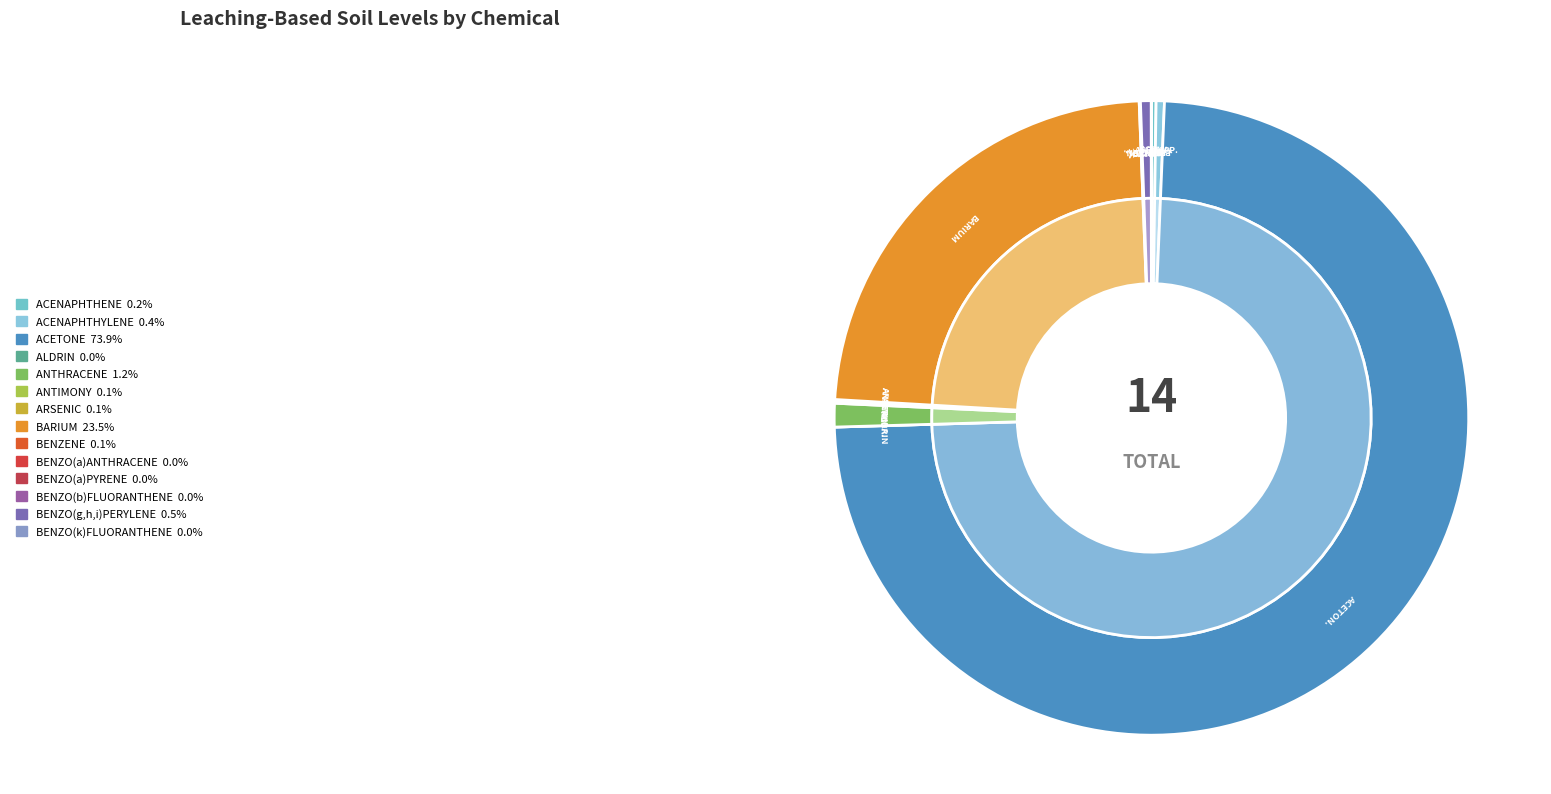

The ANTIMONY slice represents 6% of the pie. True or false?

False